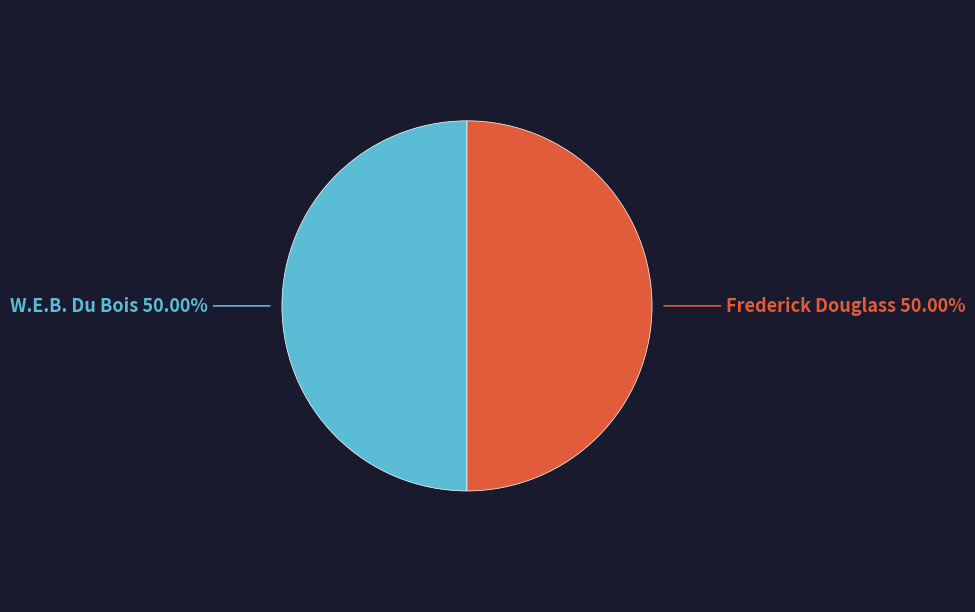

How many segments does this pie chart have?

2